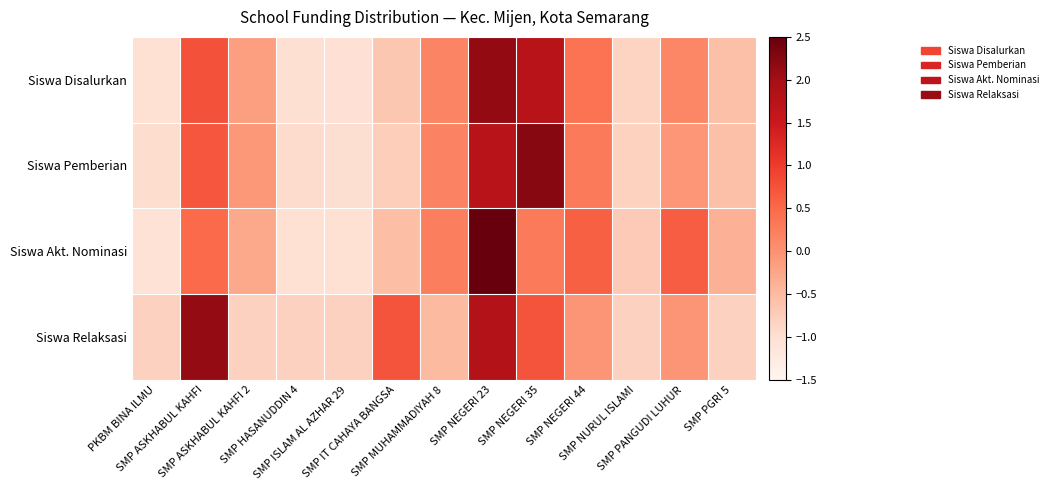

At how many categories does at least one series exceed 0?

7